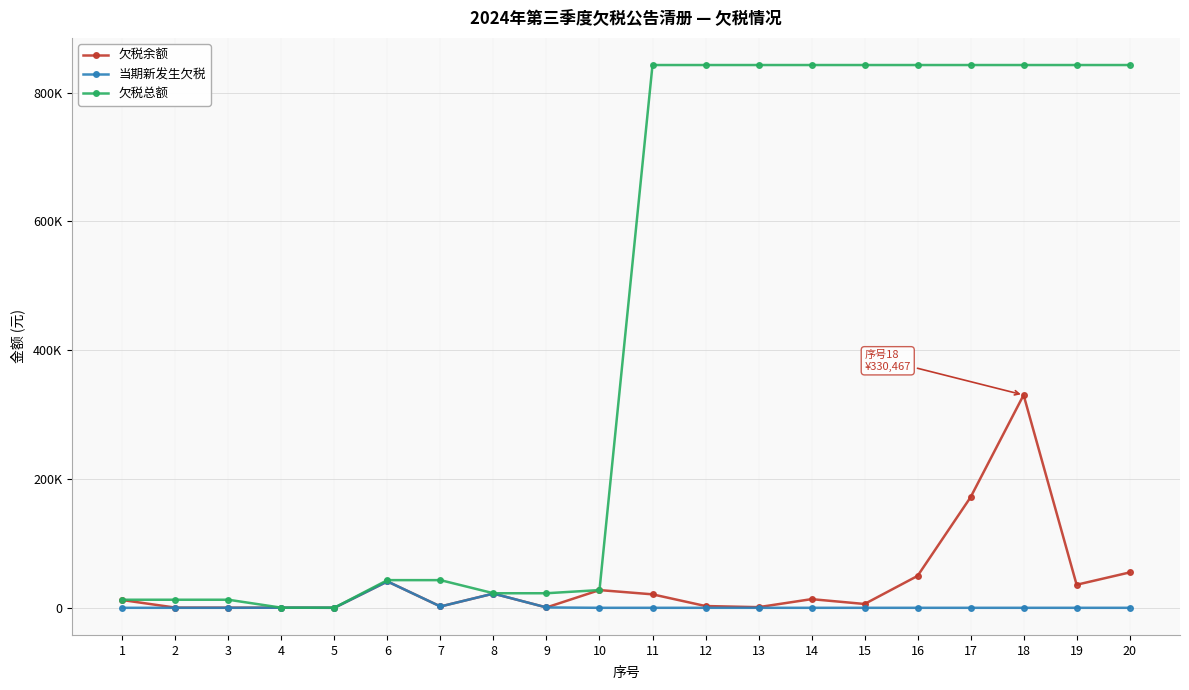

List the series in order of their peak value, highest first.

欠税总额, 欠税余额, 当期新发生欠税